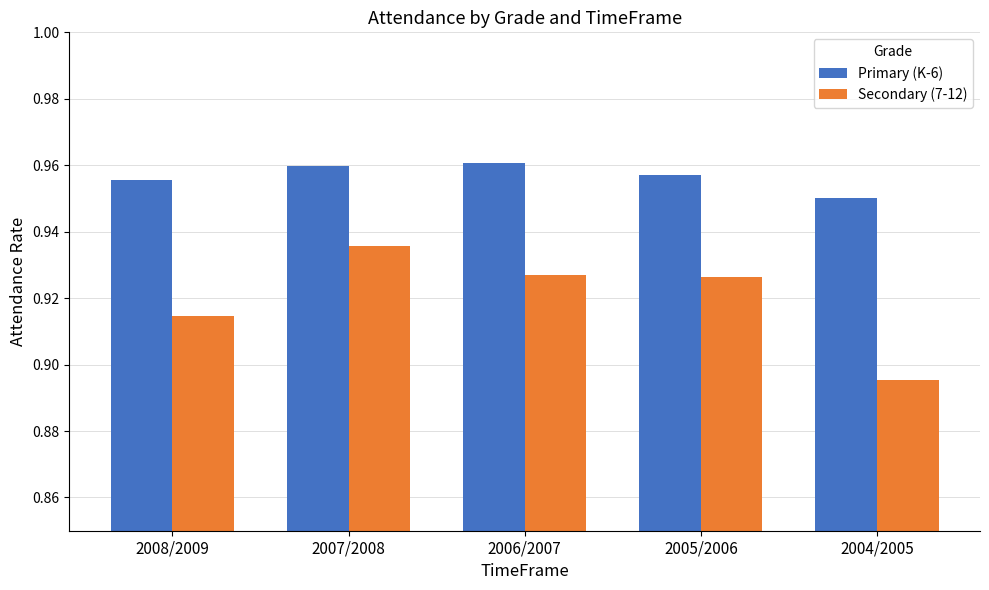

How many series are shown in this chart?

2